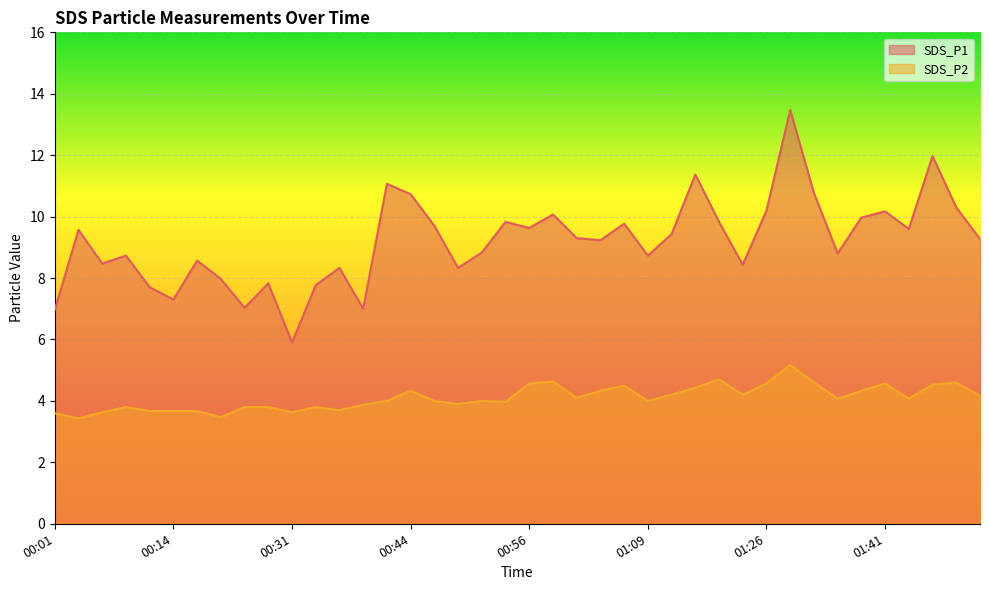

Between 00:54 and 00:34, which is larger?

00:54